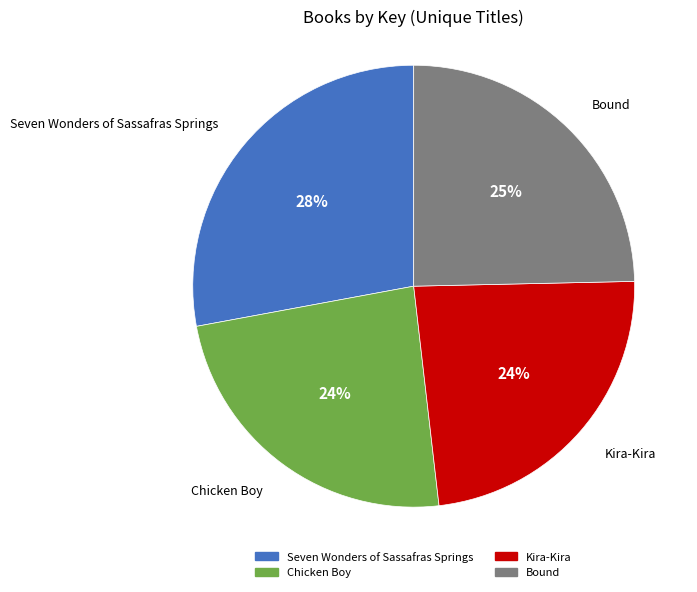

To the nearest percent, what portion does Bound represent?

25%